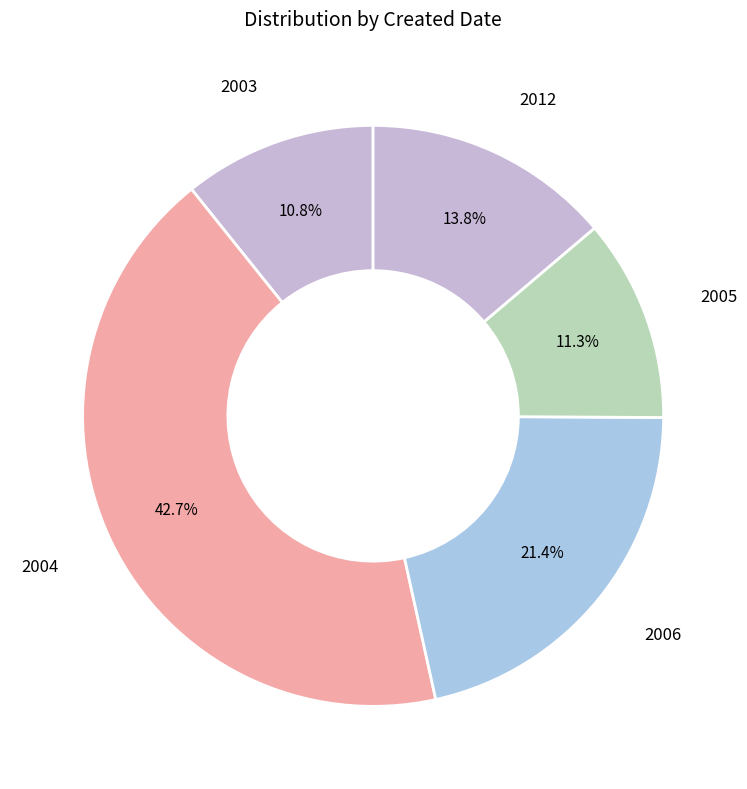

To the nearest percent, what is the difference between the largest and smallest slice percentages?

32%